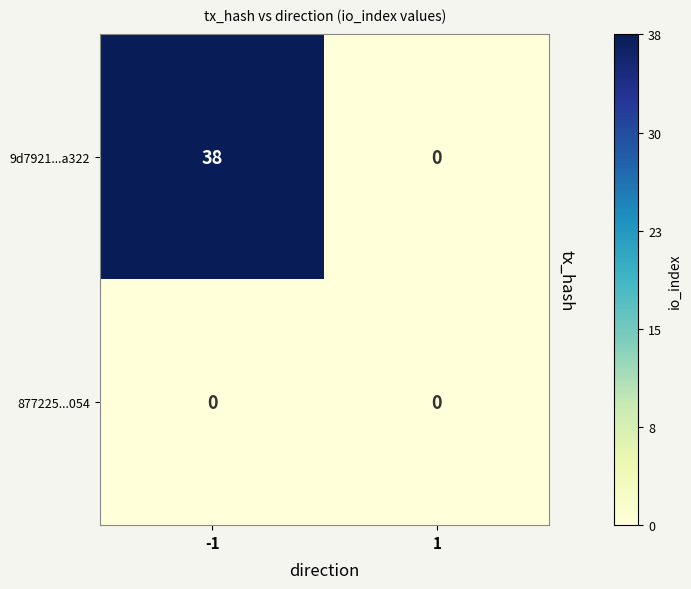

Which series has the widest spread of values?

9d7921...a322